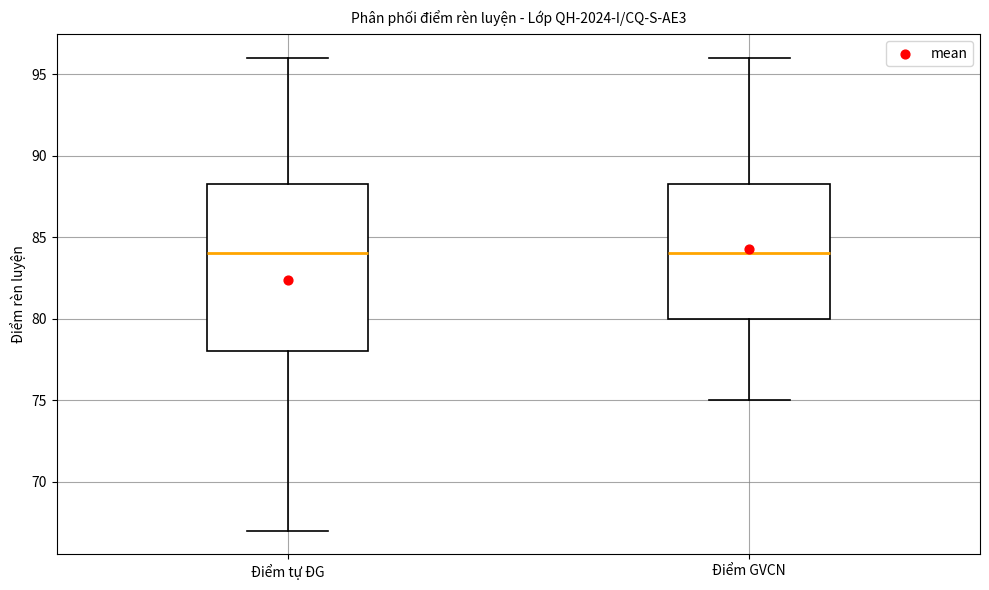

Reading left to right, transcribe this box plot: for each box, give where its median line is, the range the box spans, and where its two whiskers end, as read against the y-axis. The values are not printed on the chart, so give them approximately, as read against the axis.

Điểm tự ĐG: median 84.0, box 78.0 to 88.5, whiskers 67.0 to 96.0
Điểm GVCN: median 84.0, box 80.0 to 88.5, whiskers 75.0 to 96.0